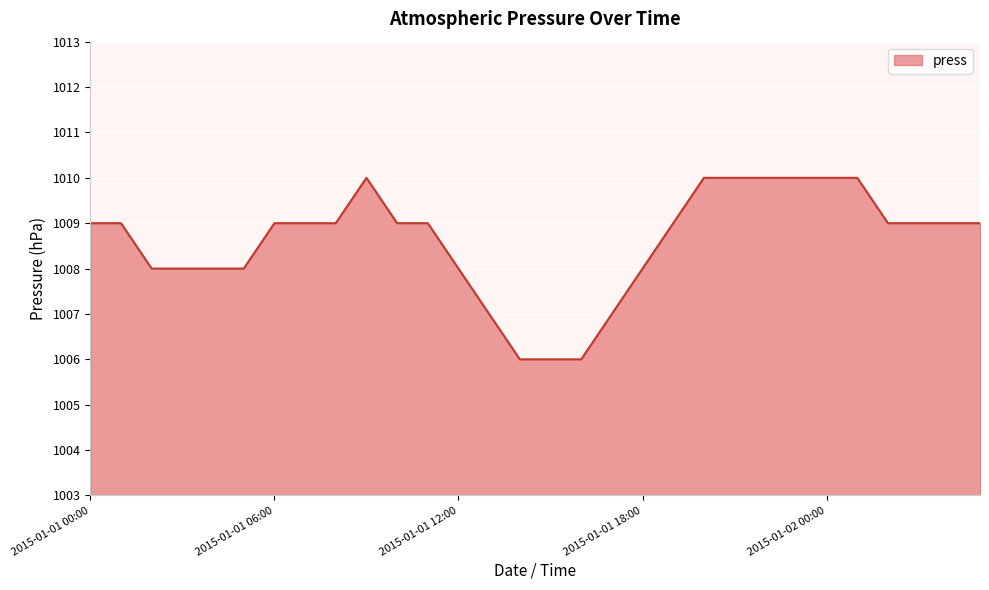

What is the smallest value displayed?

1006